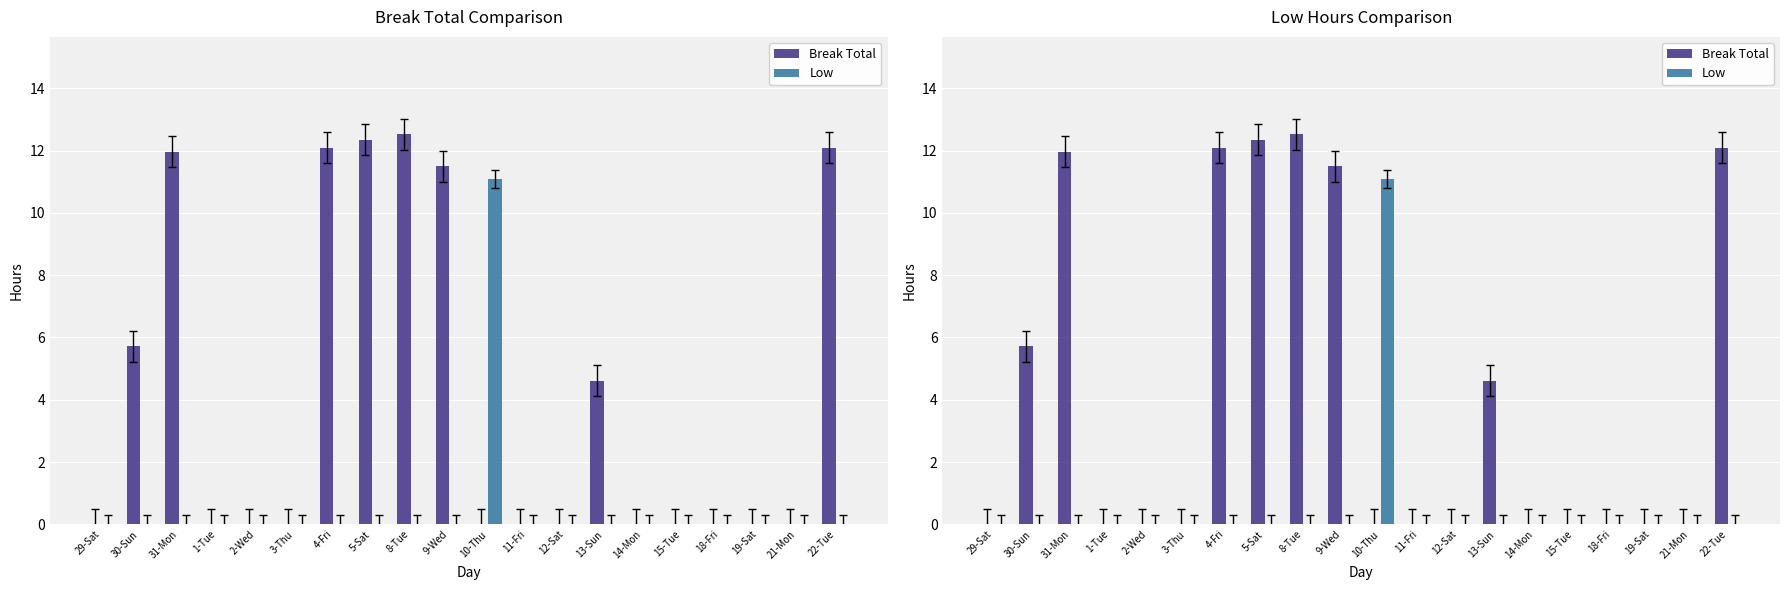

At which label does Low reach its minimum?

29-Sat